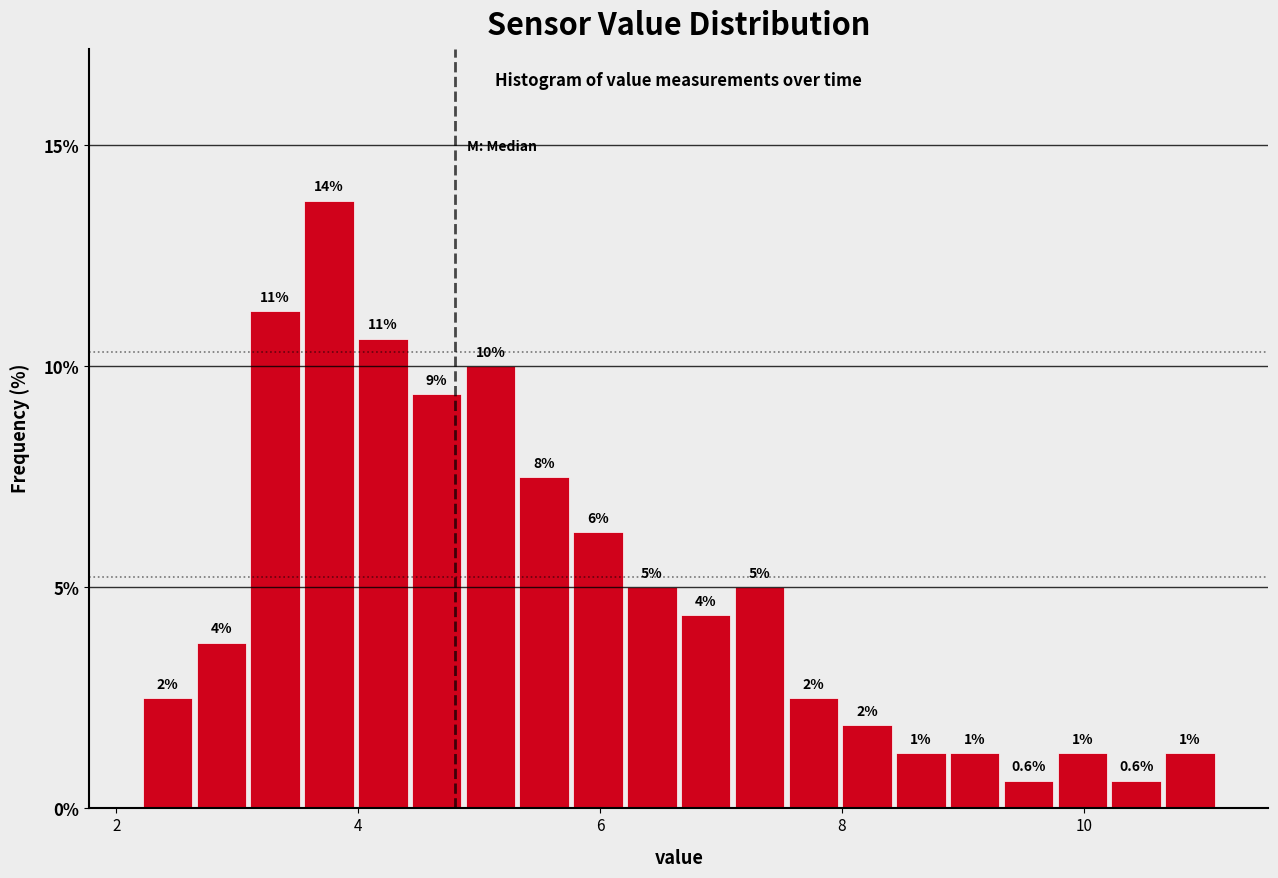

Around what value on the x-axis is the tallest bar? Give the approximate position of its centre, as read against the axis.

3.8